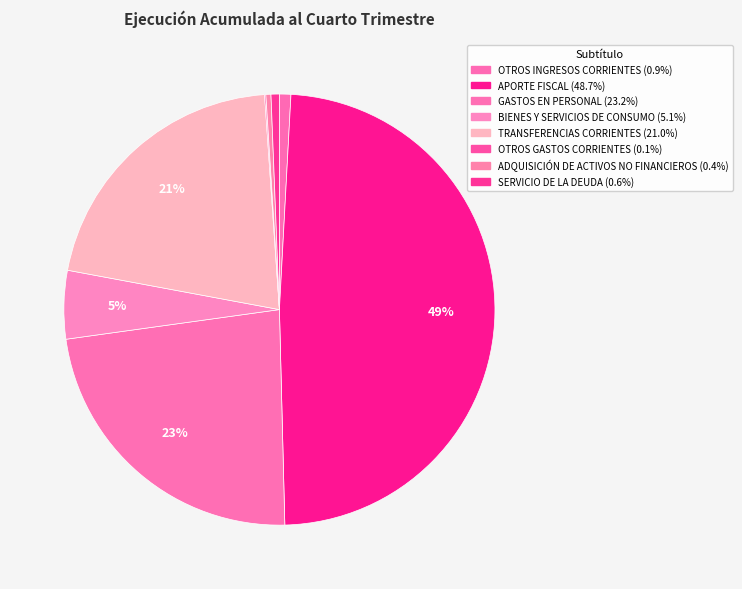

Which has a higher value, OTROS GASTOS CORRIENTES or OTROS INGRESOS CORRIENTES?

OTROS INGRESOS CORRIENTES